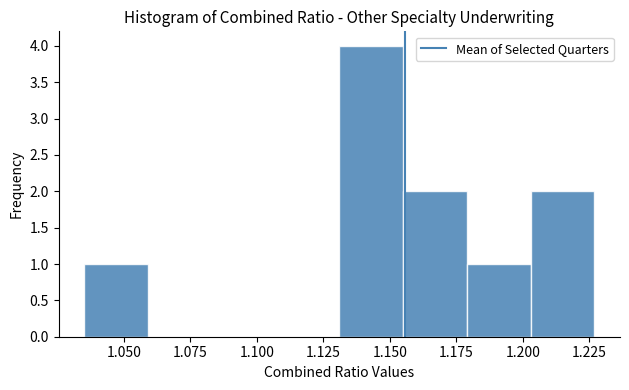

Reading left to right, list every bar in this chart as the range it spans on the x-axis followed by its height. Neither the bar edges nor the heights are printed on the chart, so give them approximately, as read against the axes.

1.035 to 1.059: 1
1.059 to 1.083: 0
1.083 to 1.107: 0
1.107 to 1.131: 0
1.131 to 1.155: 4
1.155 to 1.179: 2
1.179 to 1.203: 1
1.203 to 1.227: 2